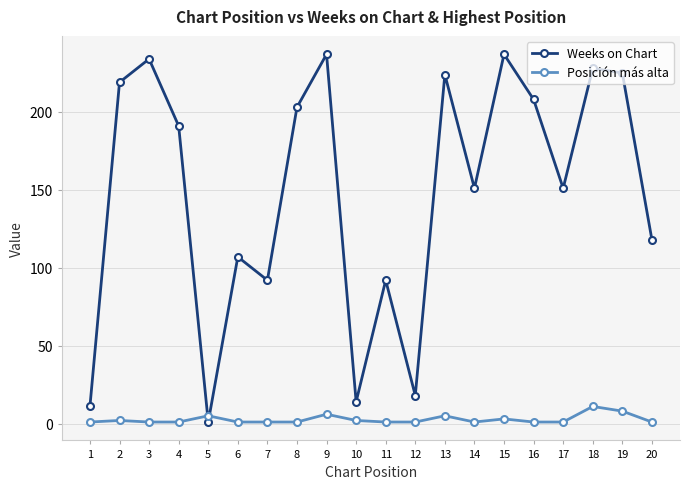

What is the total value across all series at 16?

209